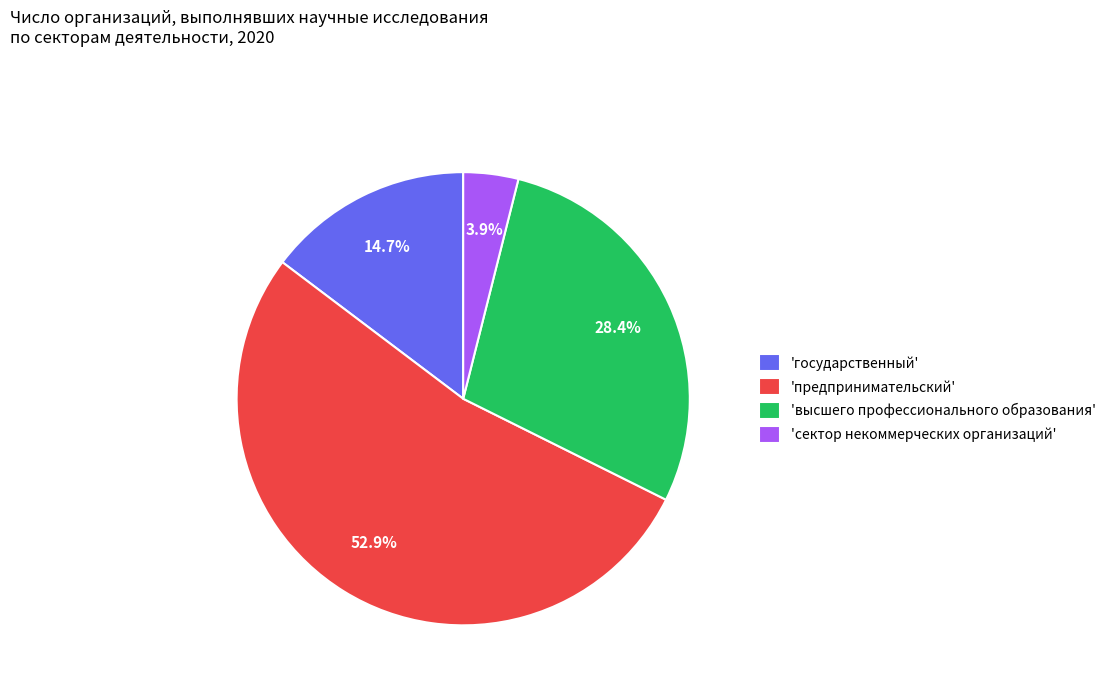

Rank the categories by value from highest to lowest.

'предпринимательский', 'высшего профессионального образования', 'государственный', 'сектор некоммерческих организаций'